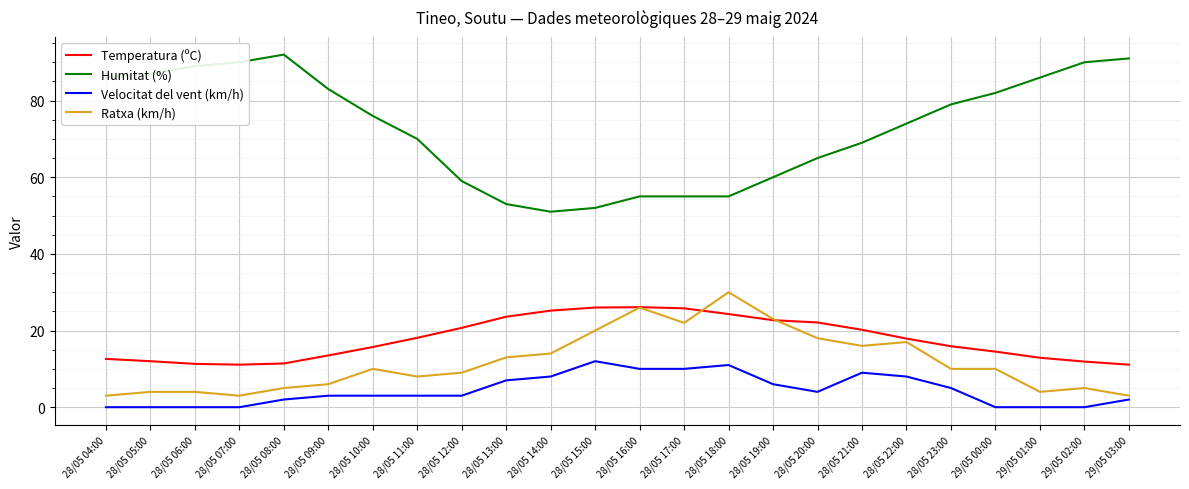

What is the greatest value displayed?

92.0